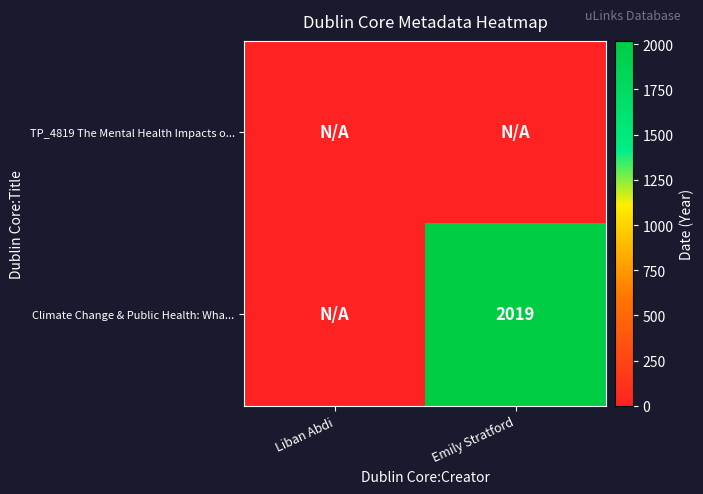

List the labels in order of TP_4819 The Mental Health Impacts o... value, smallest first.

Liban Abdi, Emily Stratford